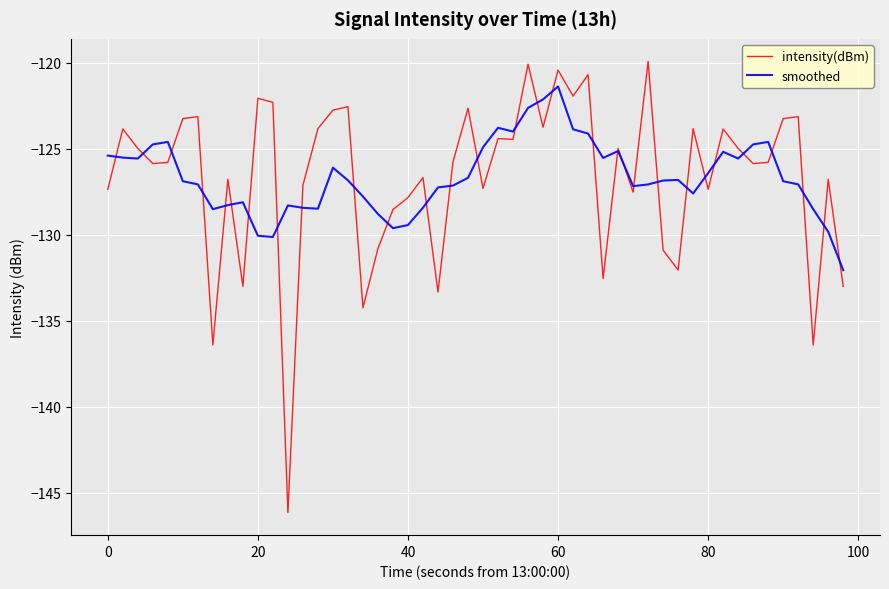

Which series has the largest range (max minus min)?

intensity(dBm)